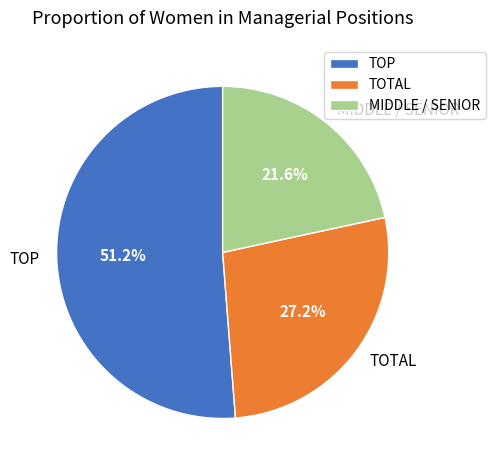

Rank the categories by value from highest to lowest.

TOP, TOTAL, MIDDLE / SENIOR